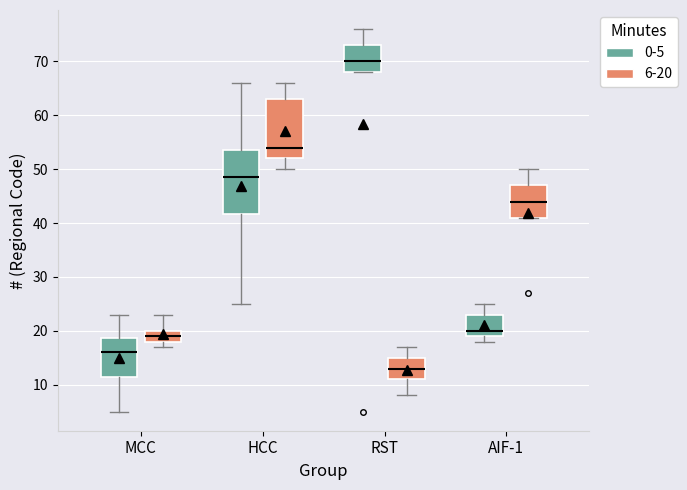

Where is the upper edge of the box for AIF-1 (6-20) on the y-axis? The values are not printed on the chart, so give them approximately, as read against the axis.

47